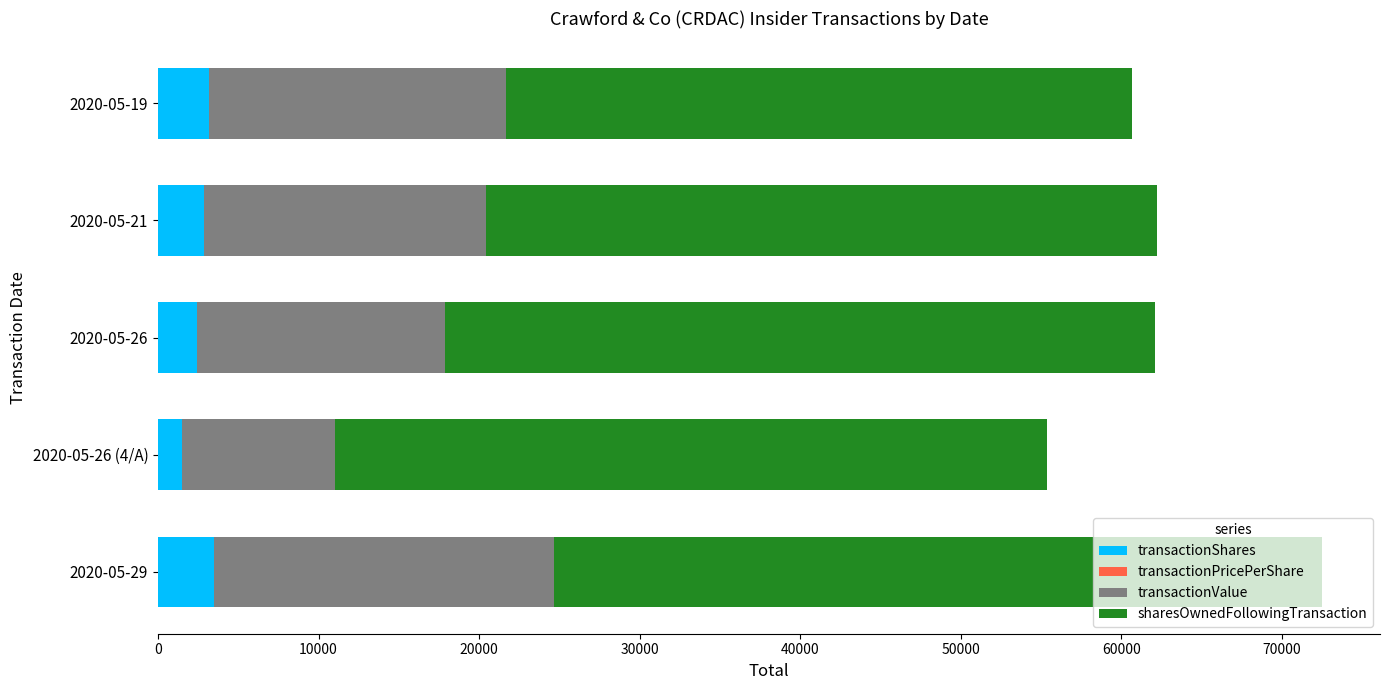

At which category is the sum across all series the highest?

2020-05-29